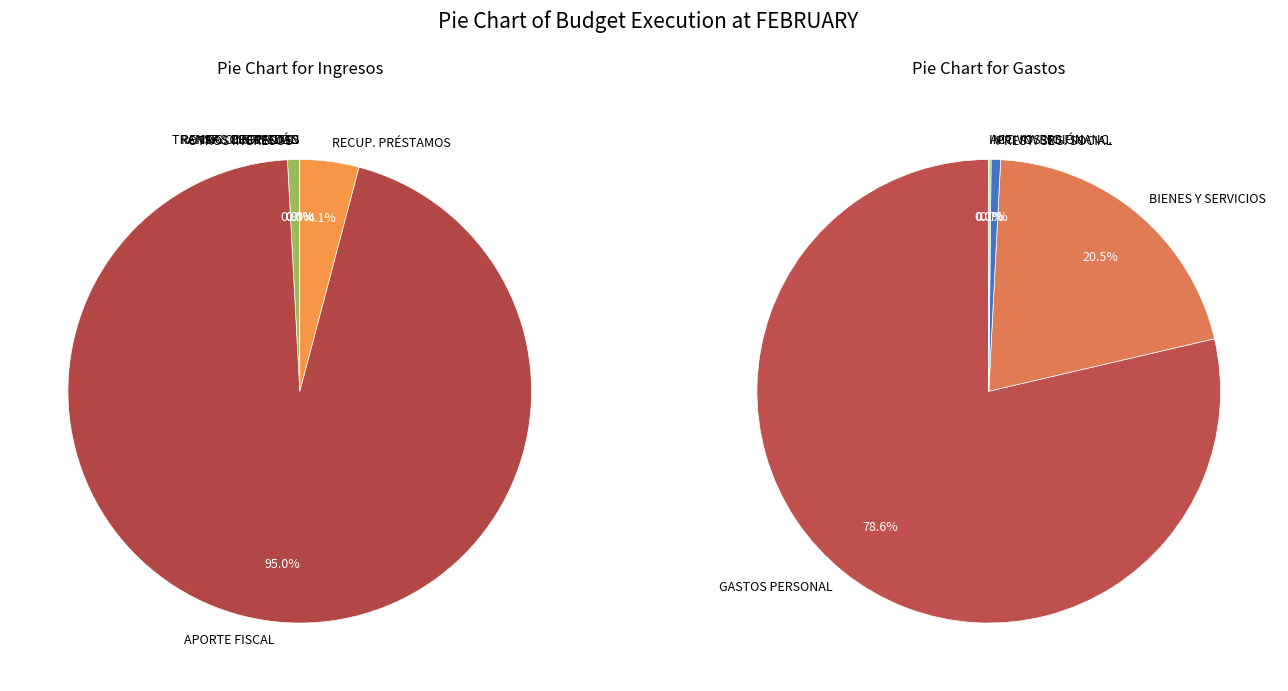

How much of the chart is everything except ADQUISICIÓN DE ACTIVOS NO FINANCIEROS?

99.9%